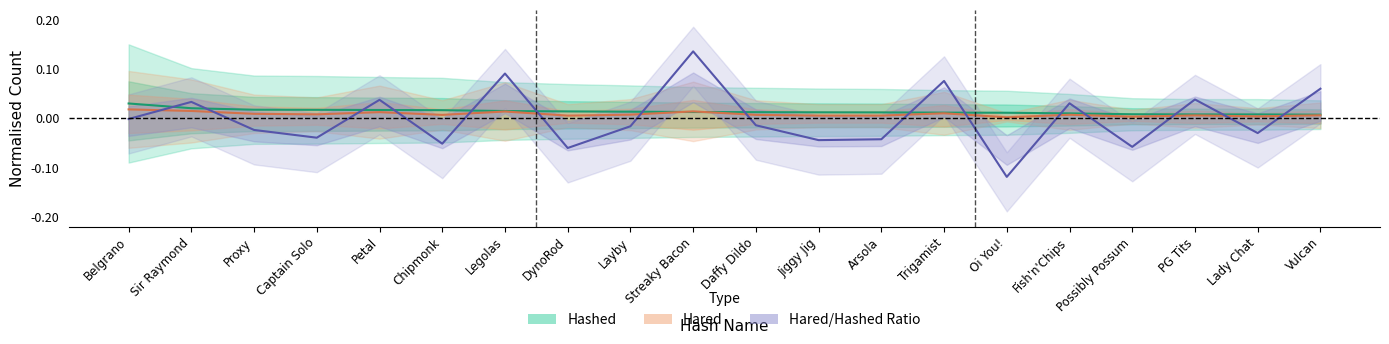

Reading right to left, list all the values displayed in this chart.

Hashed: Vulcan=0.0	Lady Chat=0.0	PG Tits=0.0	Possibly Possum=0.0	Fish'n'Chips=0.0	Oi You!=0.0	Trigamist=0.0	Arsola=0.0	Jiggy Jig=0.0	Daffy Dildo=0.0	Streaky Bacon=0.0	Layby=0.0	DynoRod=0.0	Legolas=0.0	Chipmonk=0.0	Petal=0.0	Captain Solo=0.0	Proxy=0.0	Sir Raymond=0.0	Belgrano=0.0
Hared: Vulcan=0.0	Lady Chat=0.0	PG Tits=0.0	Possibly Possum=0.0	Fish'n'Chips=0.0	Oi You!=0.0	Trigamist=0.0	Arsola=0.0	Jiggy Jig=0.0	Daffy Dildo=0.0	Streaky Bacon=0.0	Layby=0.0	DynoRod=0.0	Legolas=0.0	Chipmonk=0.0	Petal=0.0	Captain Solo=0.0	Proxy=0.0	Sir Raymond=0.0	Belgrano=0.0
Hared/Hashed Ratio: Vulcan=0.1	Lady Chat=-0.0	PG Tits=0.0	Possibly Possum=-0.1	Fish'n'Chips=0.0	Oi You!=-0.1	Trigamist=0.1	Arsola=-0.0	Jiggy Jig=-0.0	Daffy Dildo=-0.0	Streaky Bacon=0.1	Layby=-0.0	DynoRod=-0.1	Legolas=0.1	Chipmonk=-0.1	Petal=0.0	Captain Solo=-0.0	Proxy=-0.0	Sir Raymond=0.0	Belgrano=-0.0